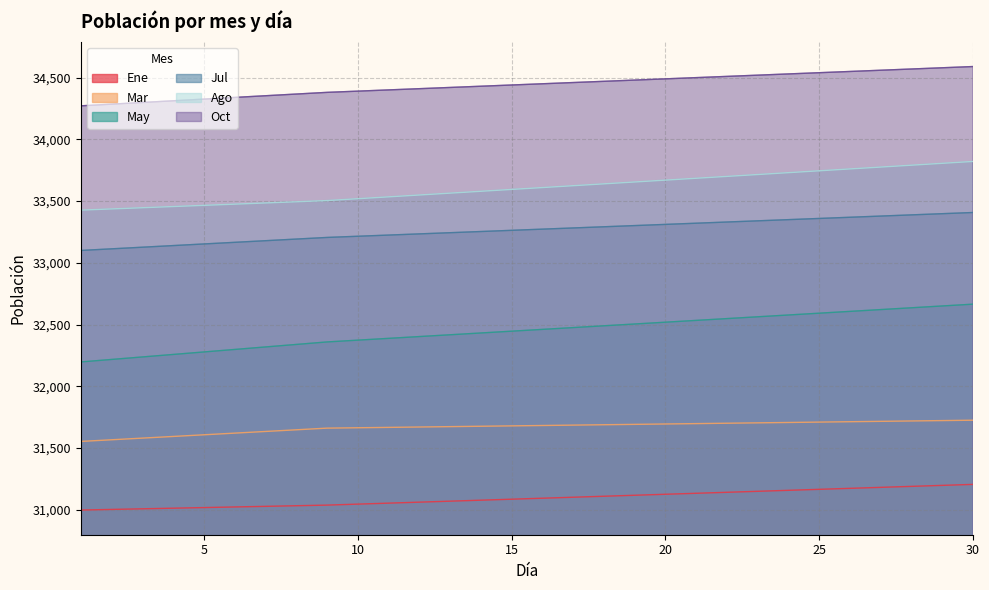

What is the maximum value for Ene?

31204.6